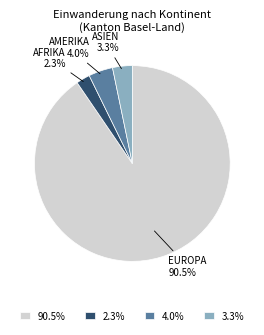

How many slices are in this pie chart?

4